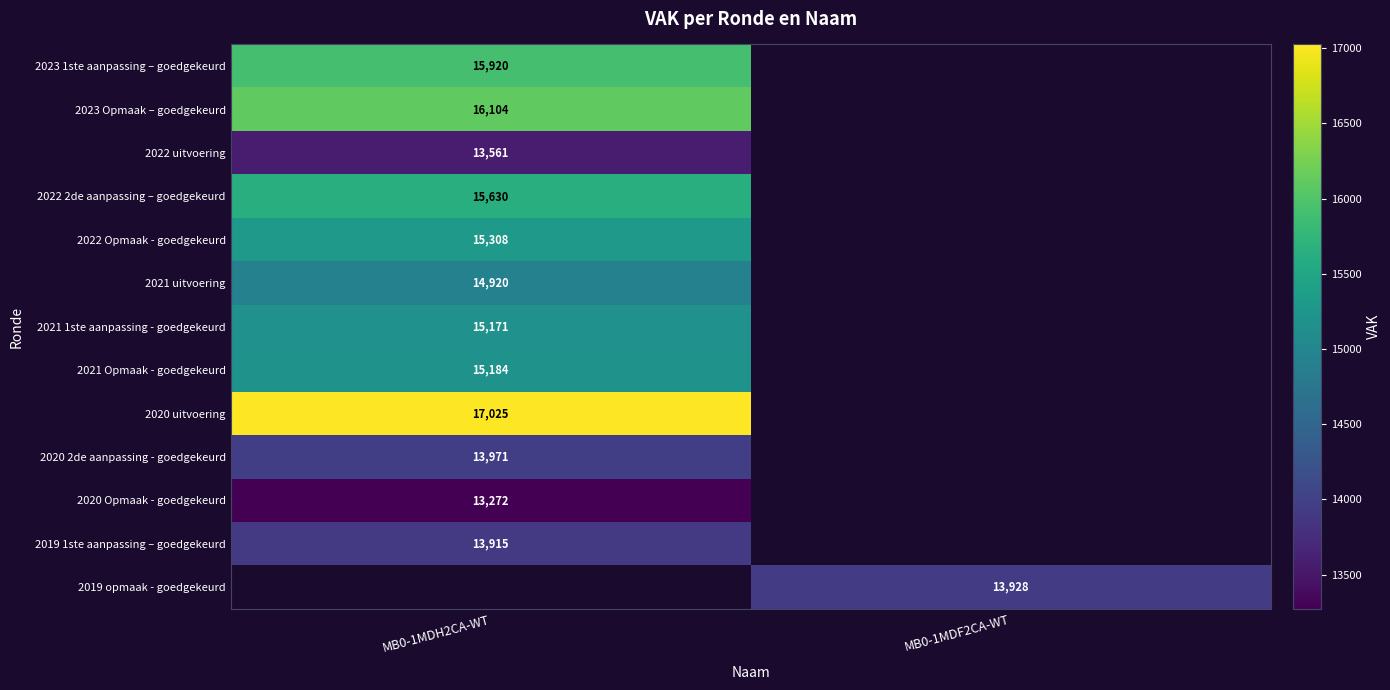

Which has a higher value, MB0-1MDF2CA-WT or MB0-1MDH2CA-WT?

MB0-1MDH2CA-WT